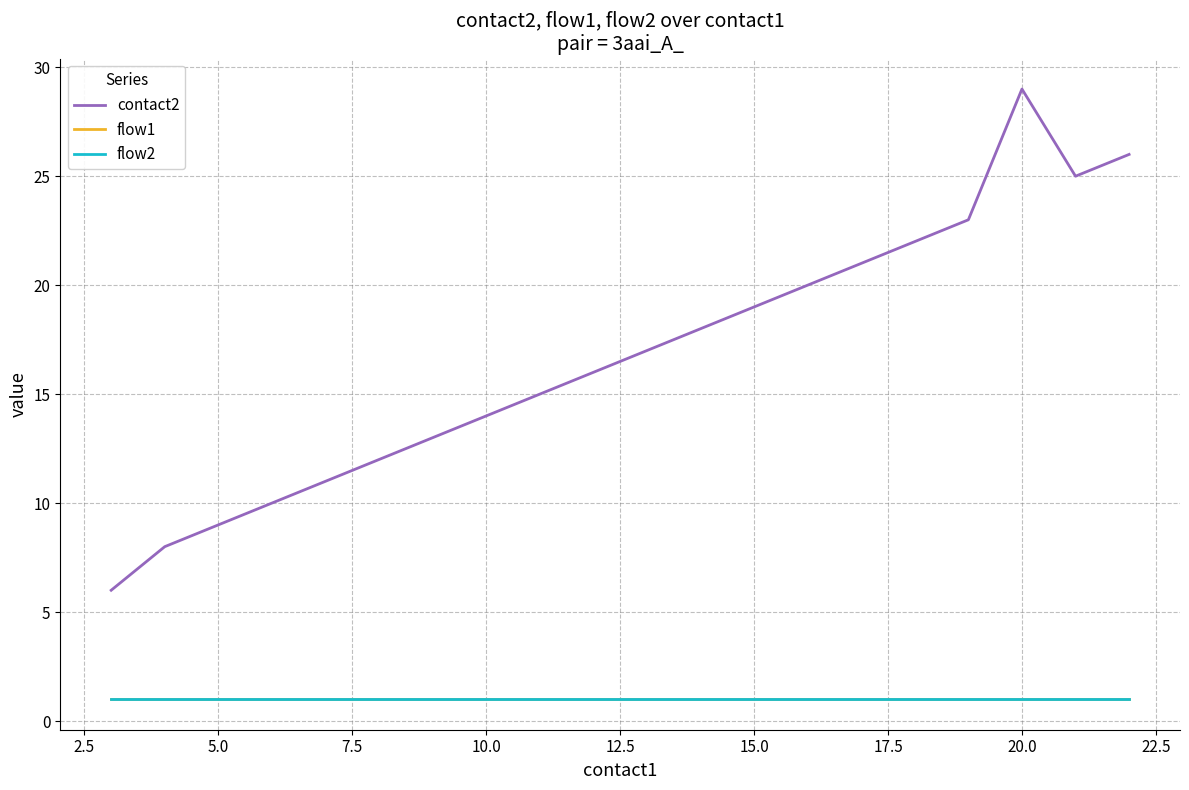

What is the smallest value displayed?

1